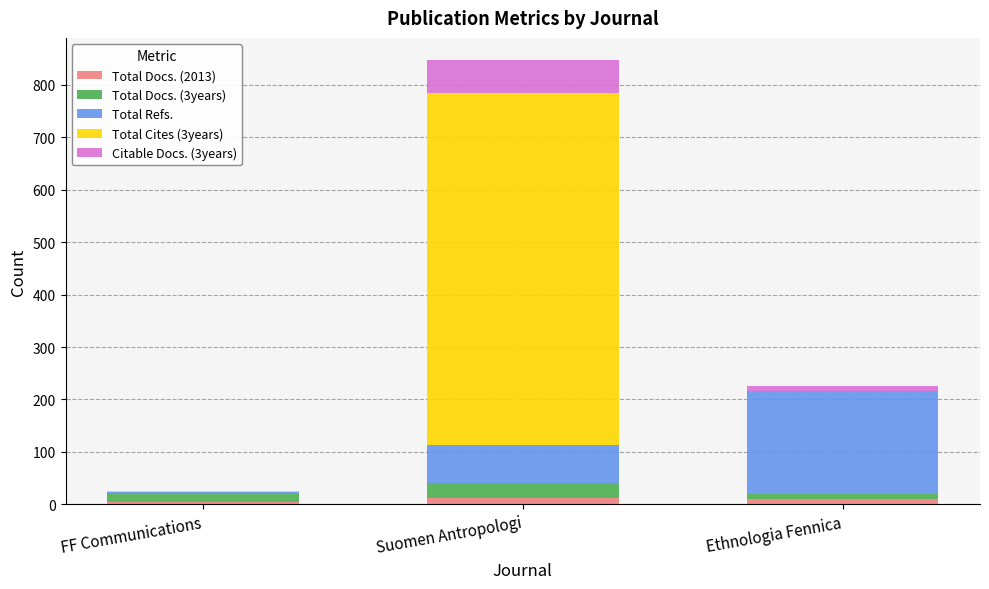

What is the sum of all Total Docs. (2013) values?

27